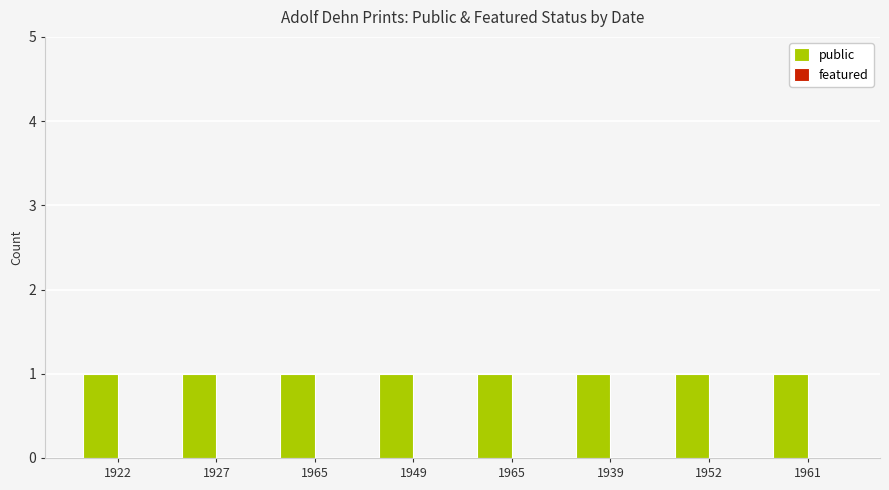

How many bars are there in each group?

2